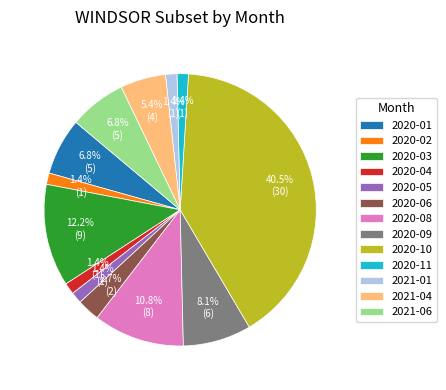

How many slices are in this pie chart?

13